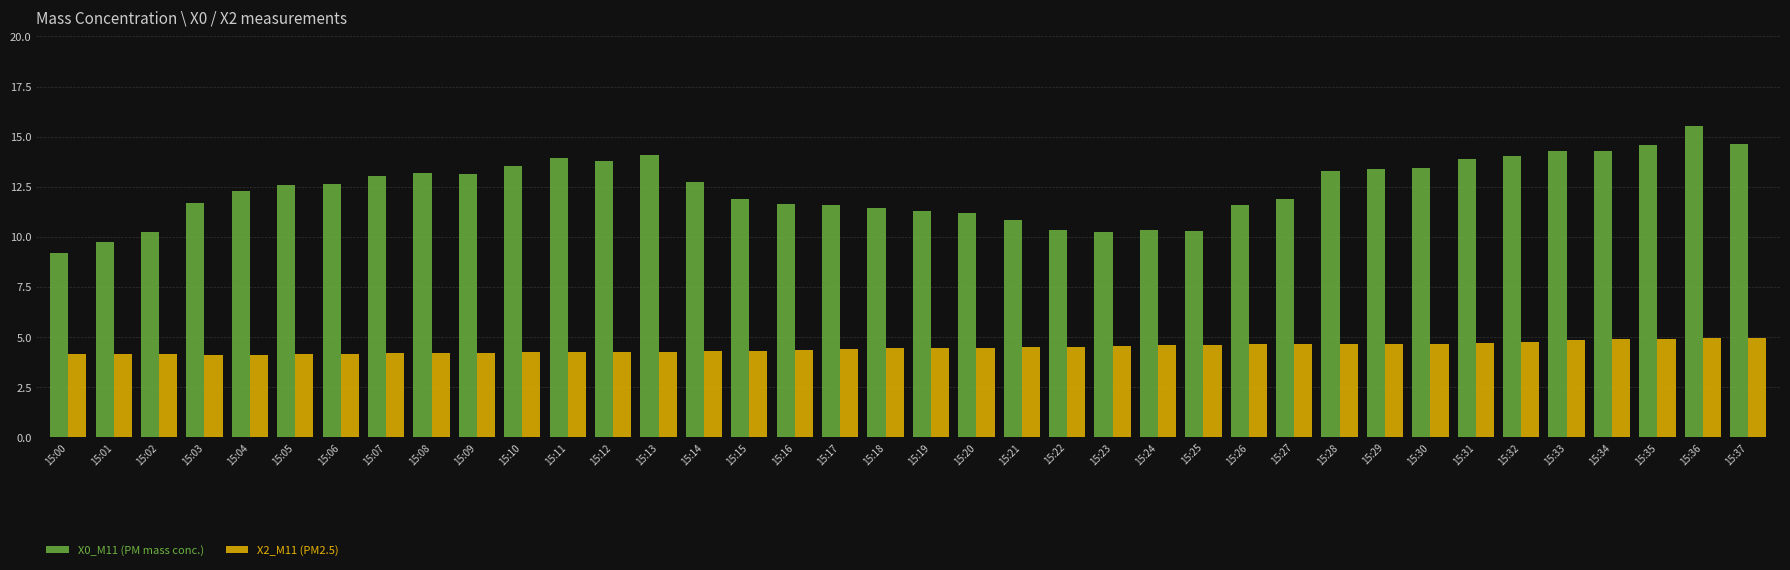

Are the bars horizontal?

No